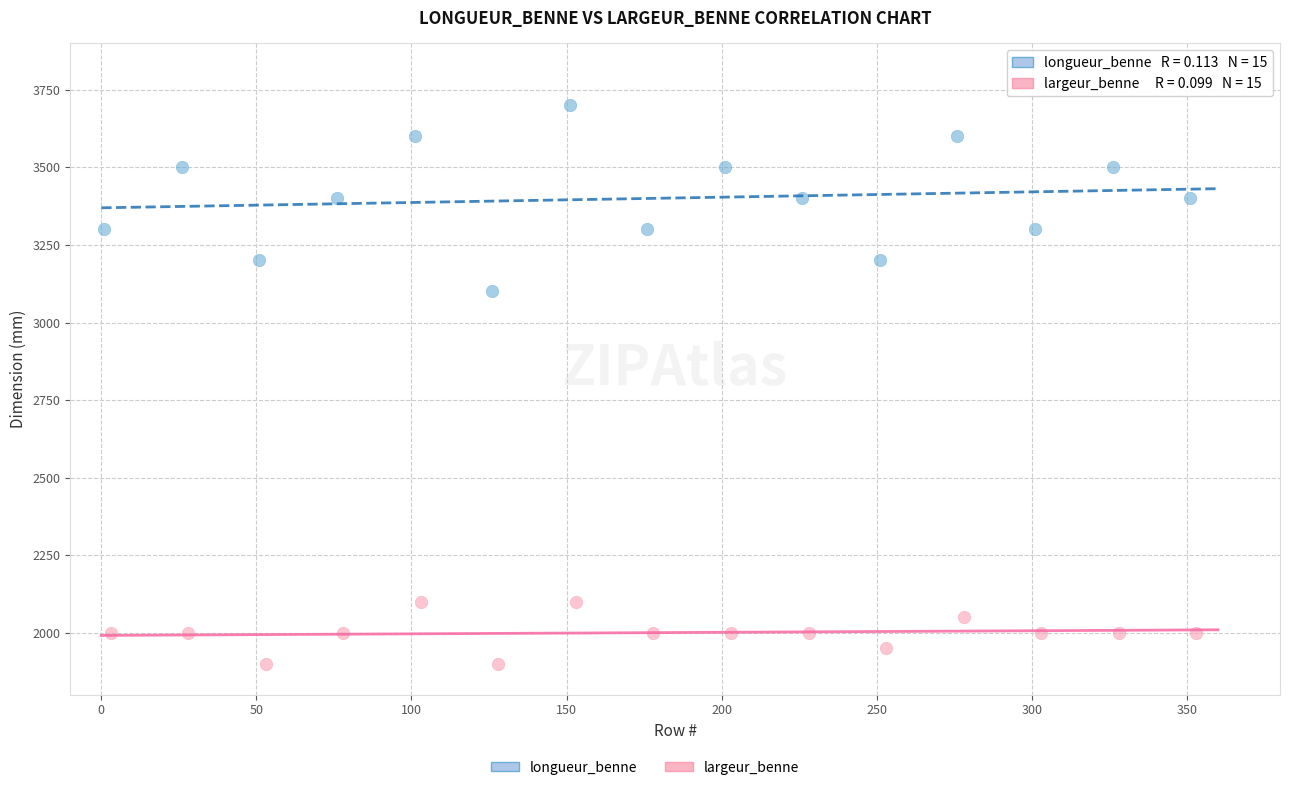

Which series reaches the maximum Y coordinate?

longueur_benne